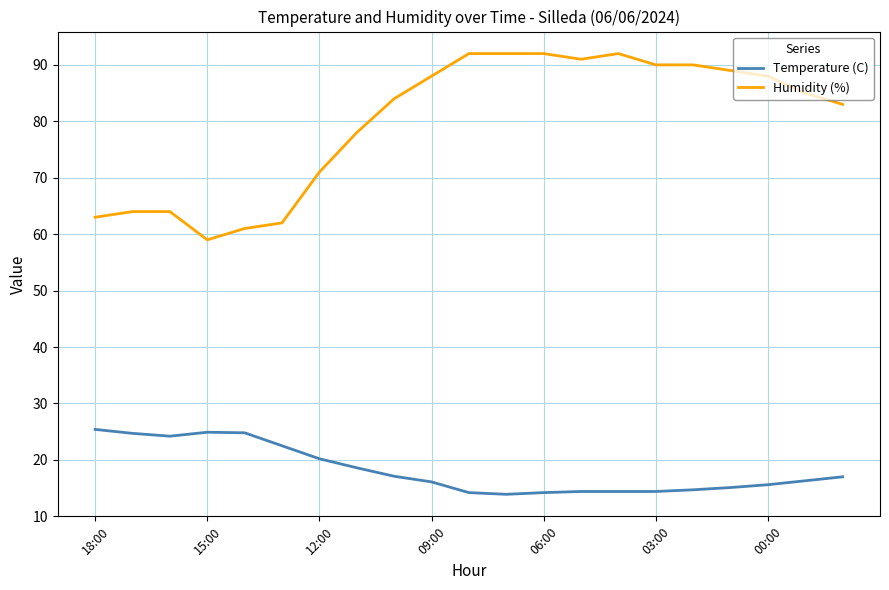

True or false: Humidity (%) and Temperature (C) cross at least once.

False